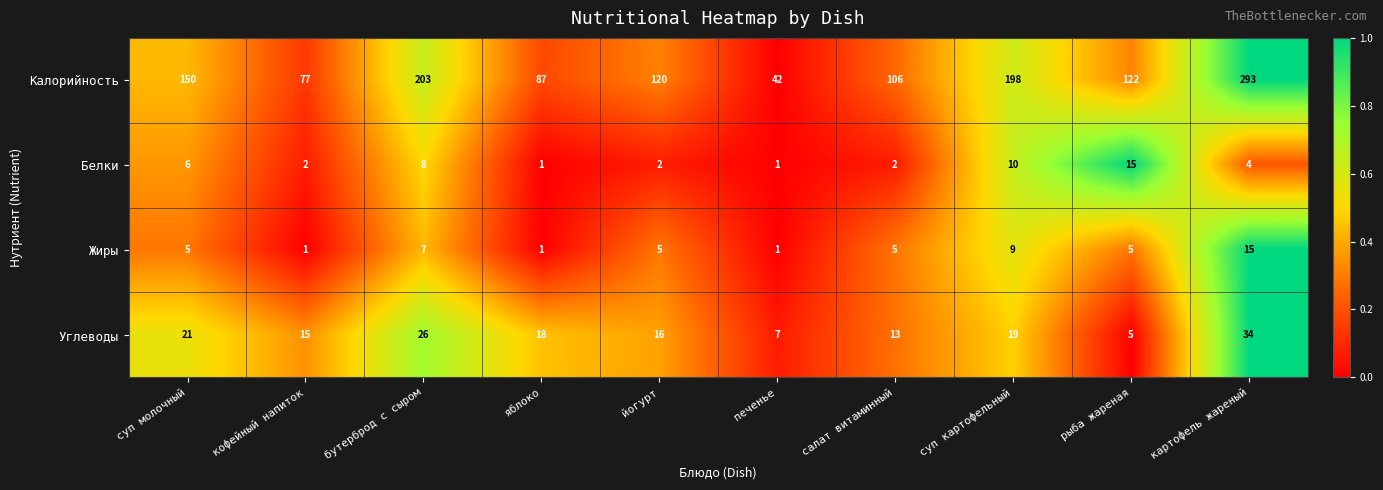

What is the total value across all series at бутерброд с сыром?

244